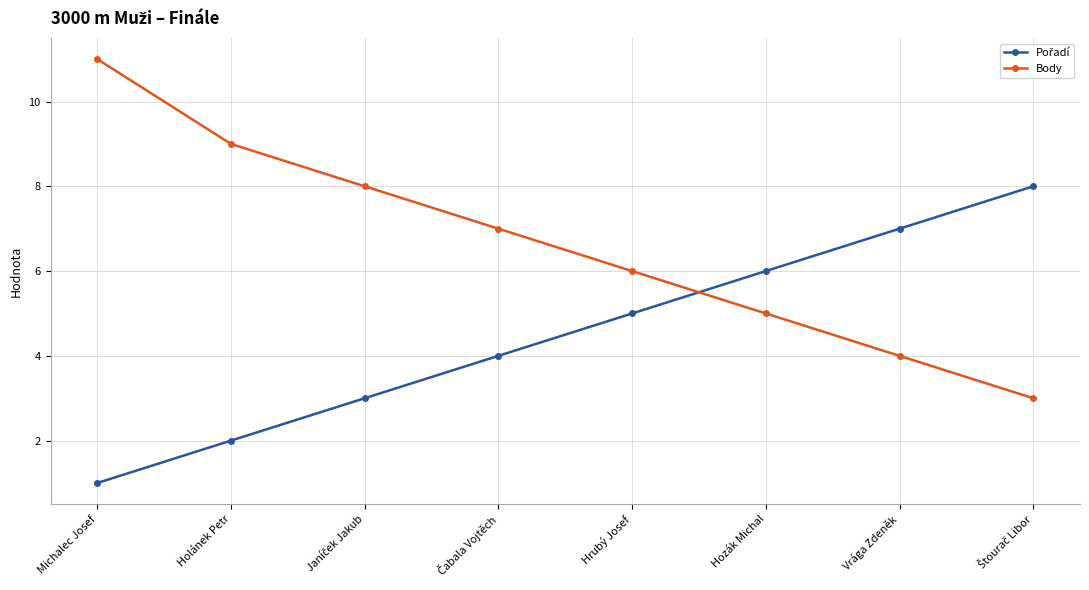

What position from the left is Hrubý Josef?

5